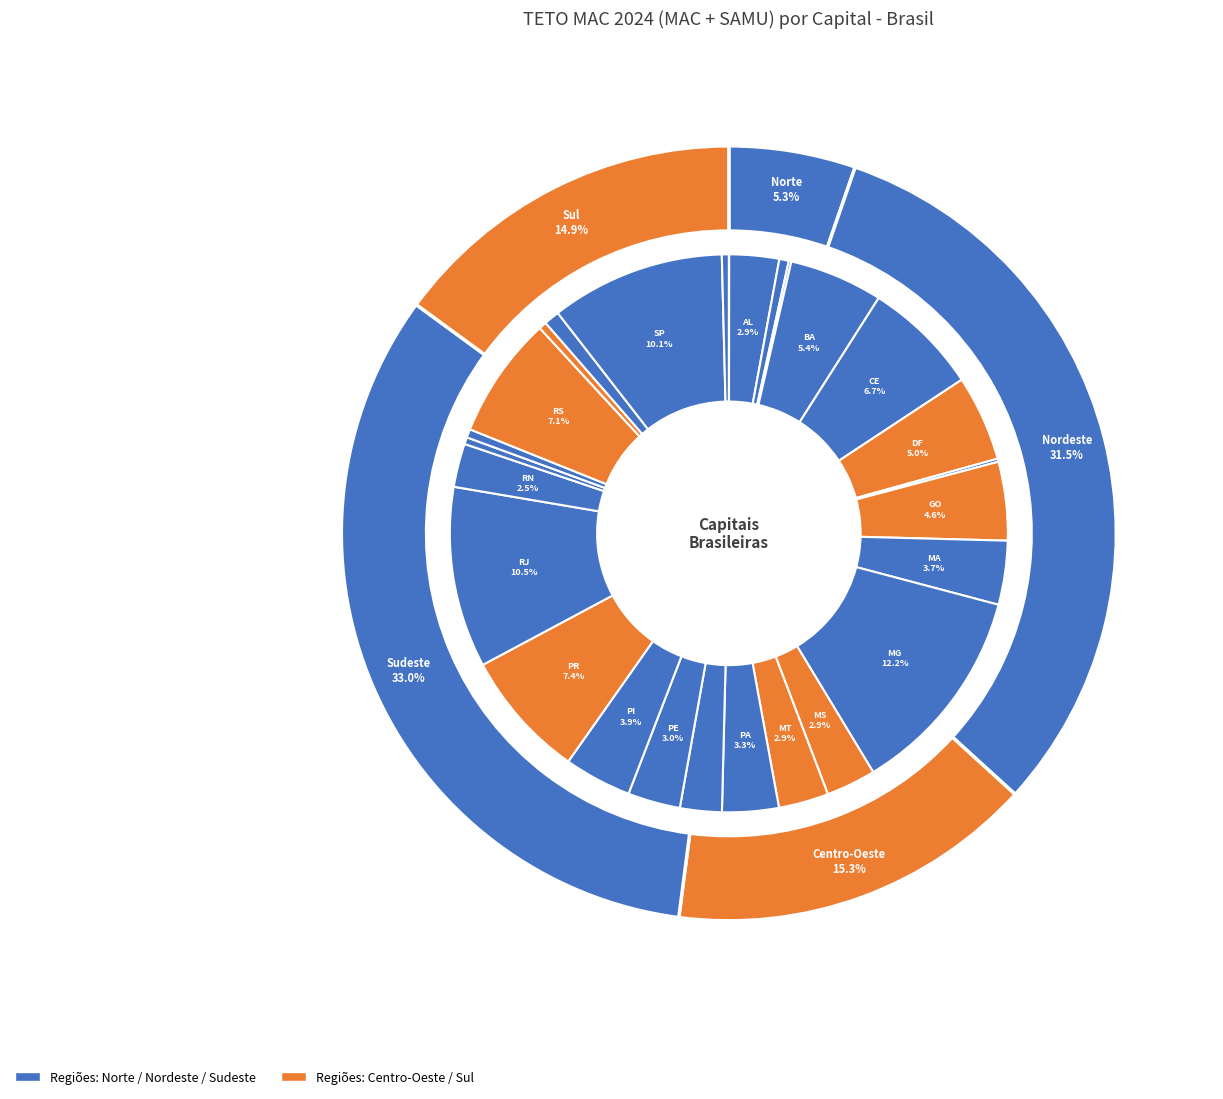

Is there any slice that represents more than half of the pie?

No